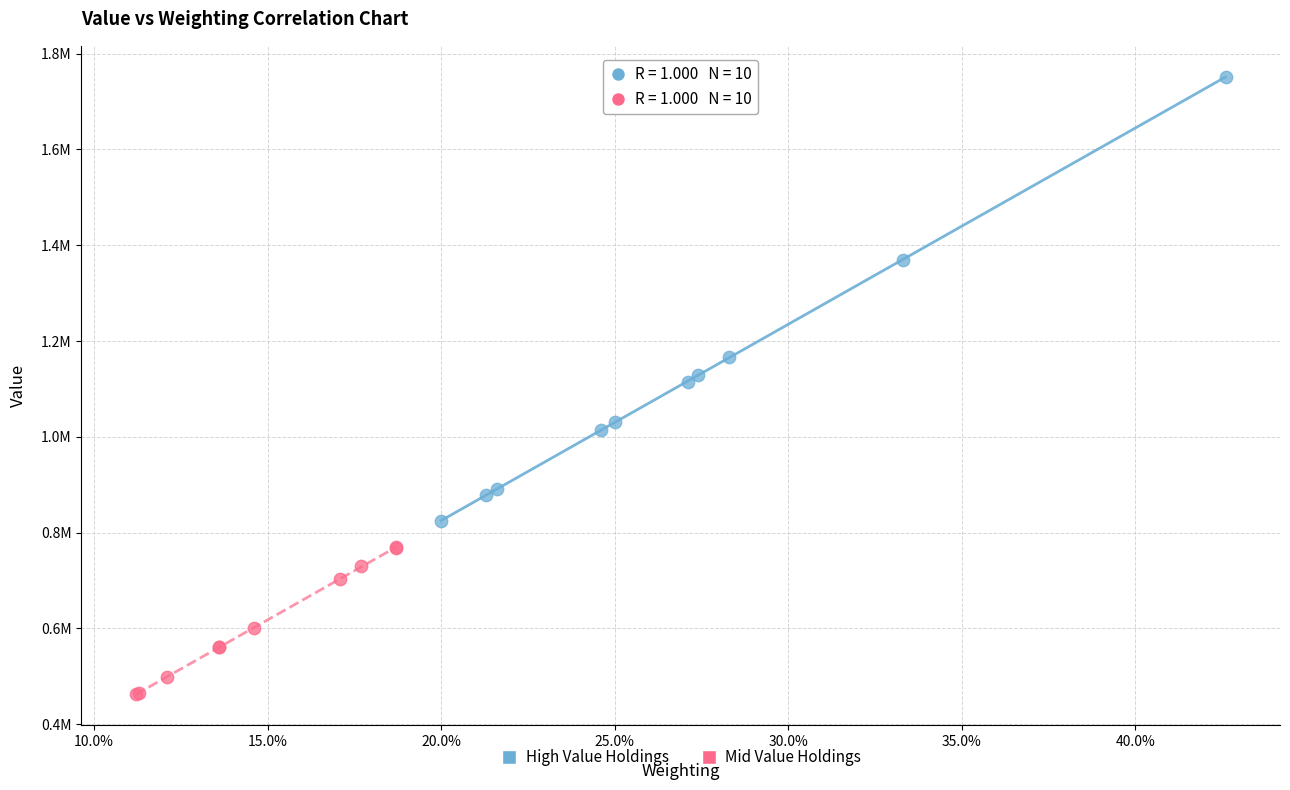

Which series contains the lowest Y value?

Mid Value Holdings